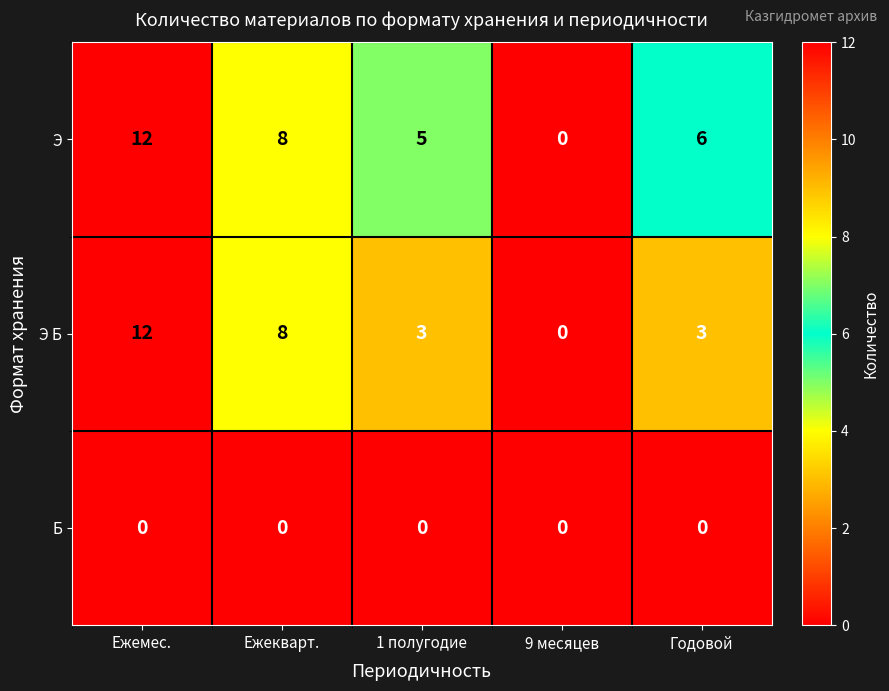

List the labels in order of Э value, smallest first.

9 месяцев, 1 полугодие, Годовой, Ежекварт., Ежемес.